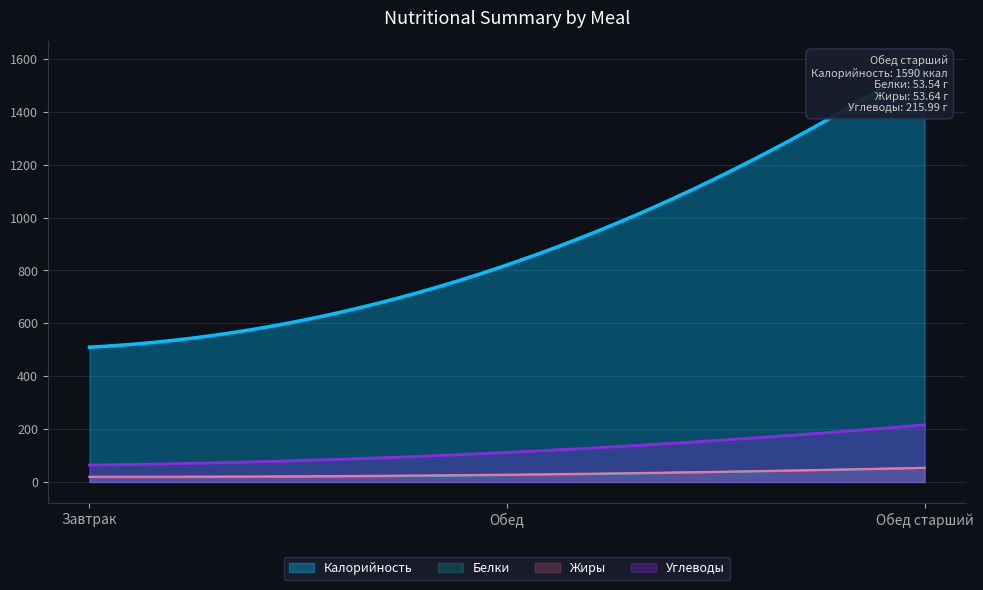

How many series are shown in this chart?

4